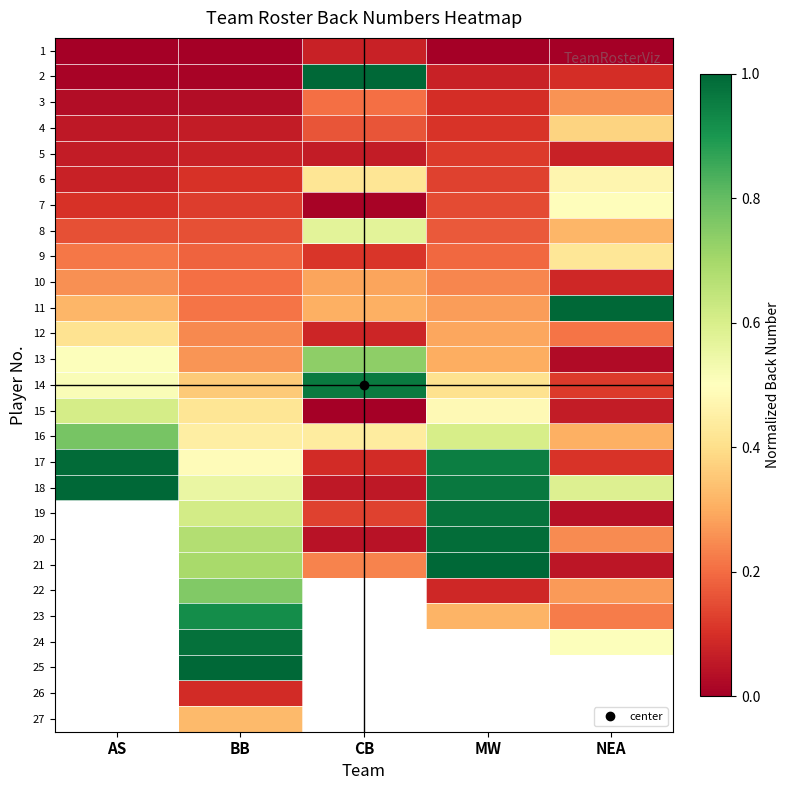

At how many categories does at least one series exceed 0?

5